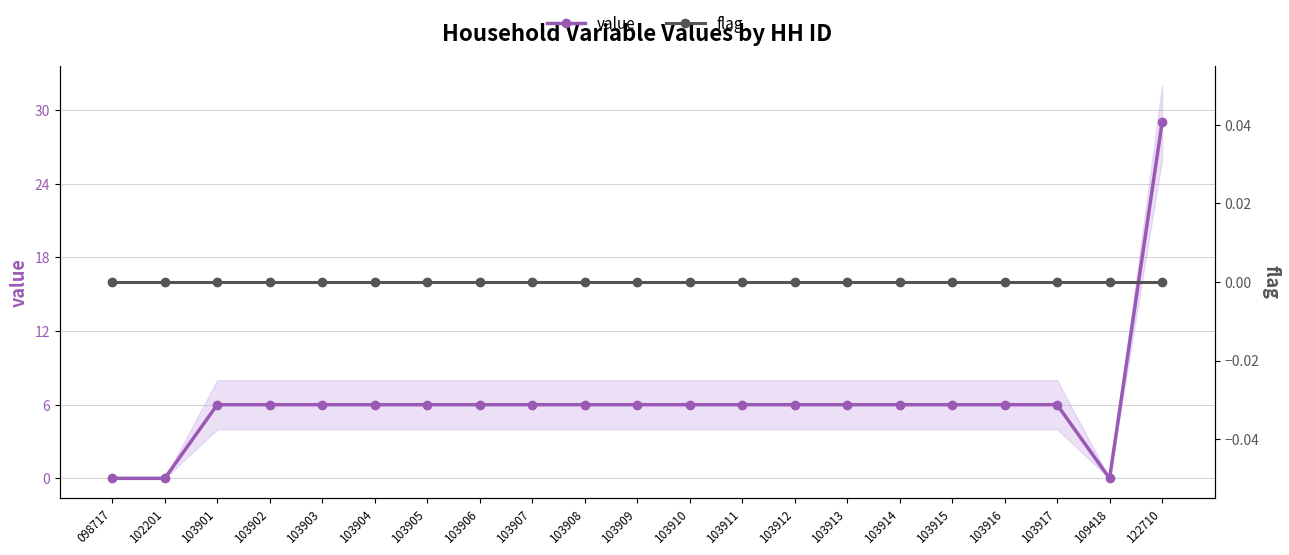

True or false: flag has more than 0 points higher than both neighbors.

False